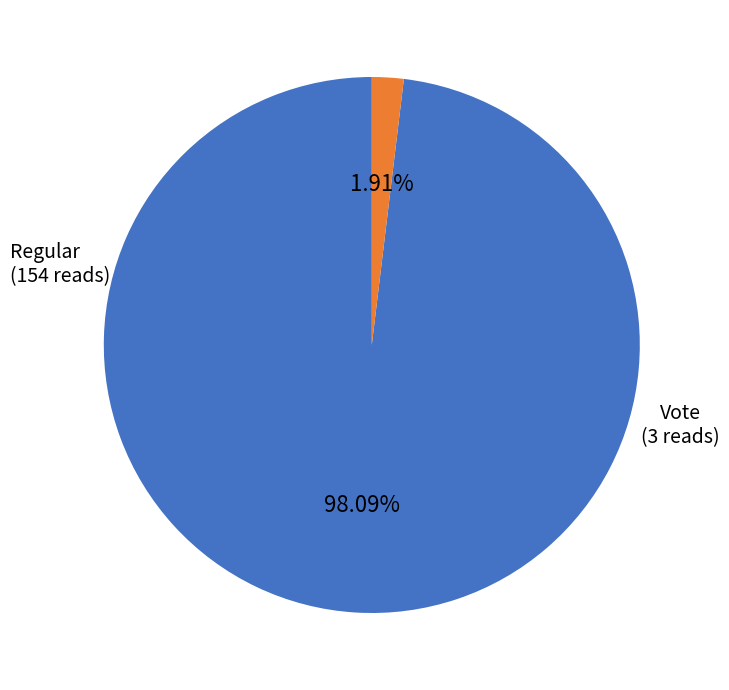

Do Regular and Vote together represent more than half of the pie?

Yes